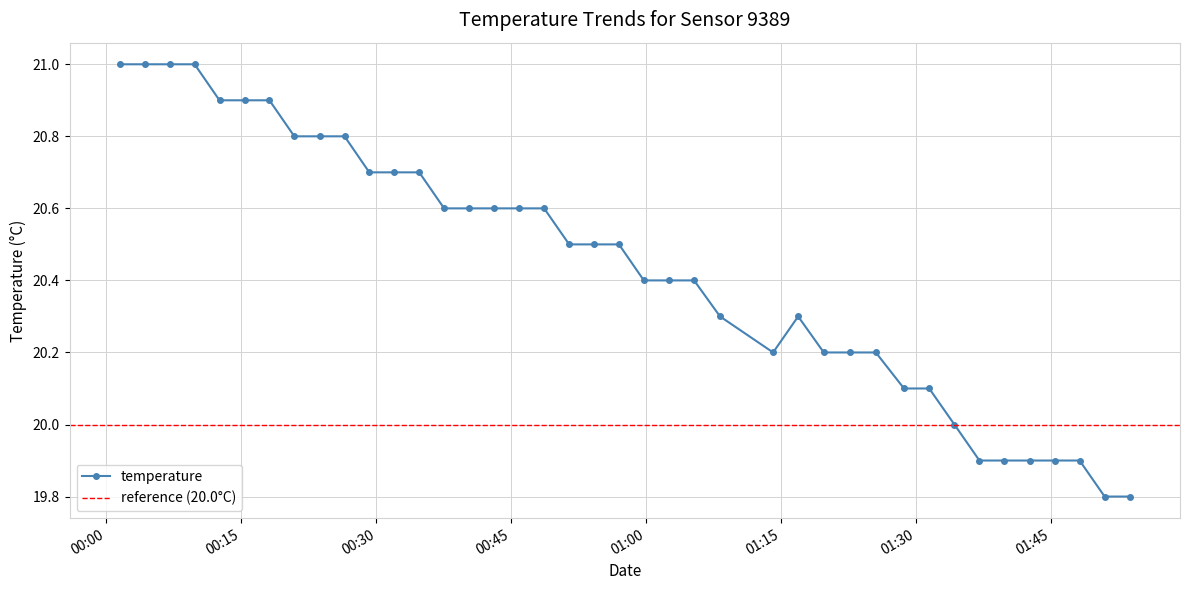

The chart shows a value of 20.7 at 2023-06-22T00:34:46. True or false?

True